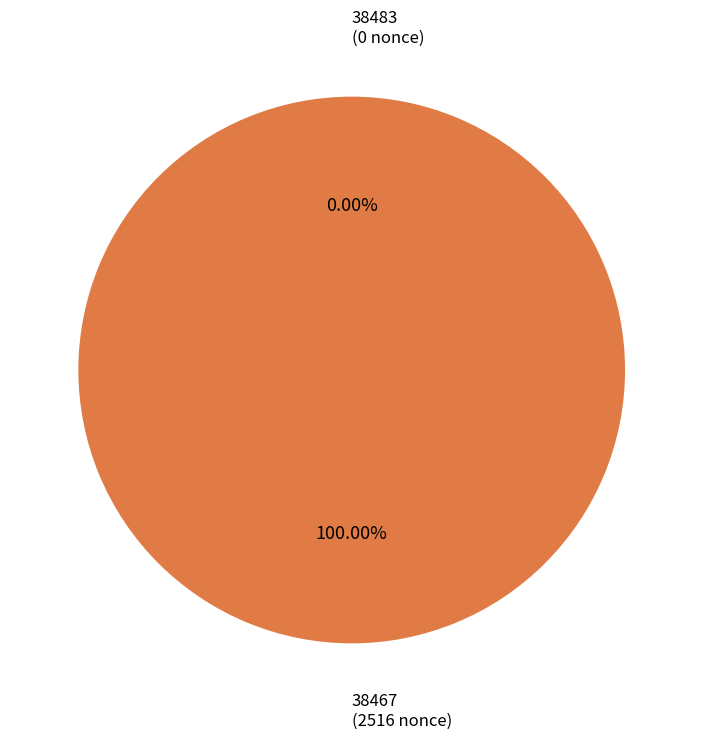

To the nearest percent, what is the difference between the largest and smallest slice percentages?

100%